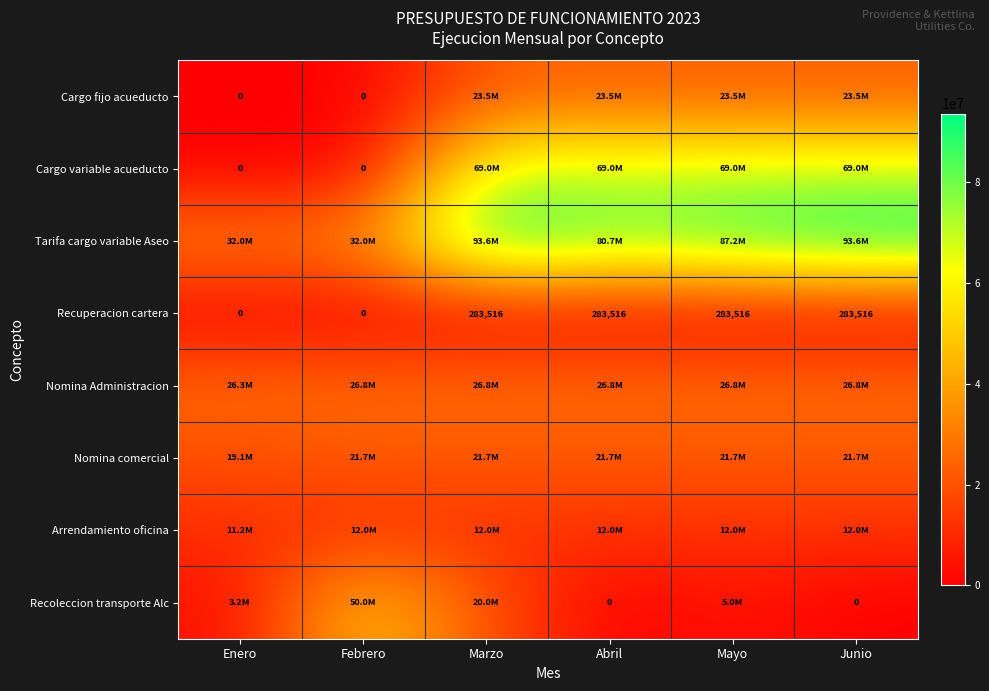

Read the Recoleccion transporte Alc value at Febrero.

50000000.0